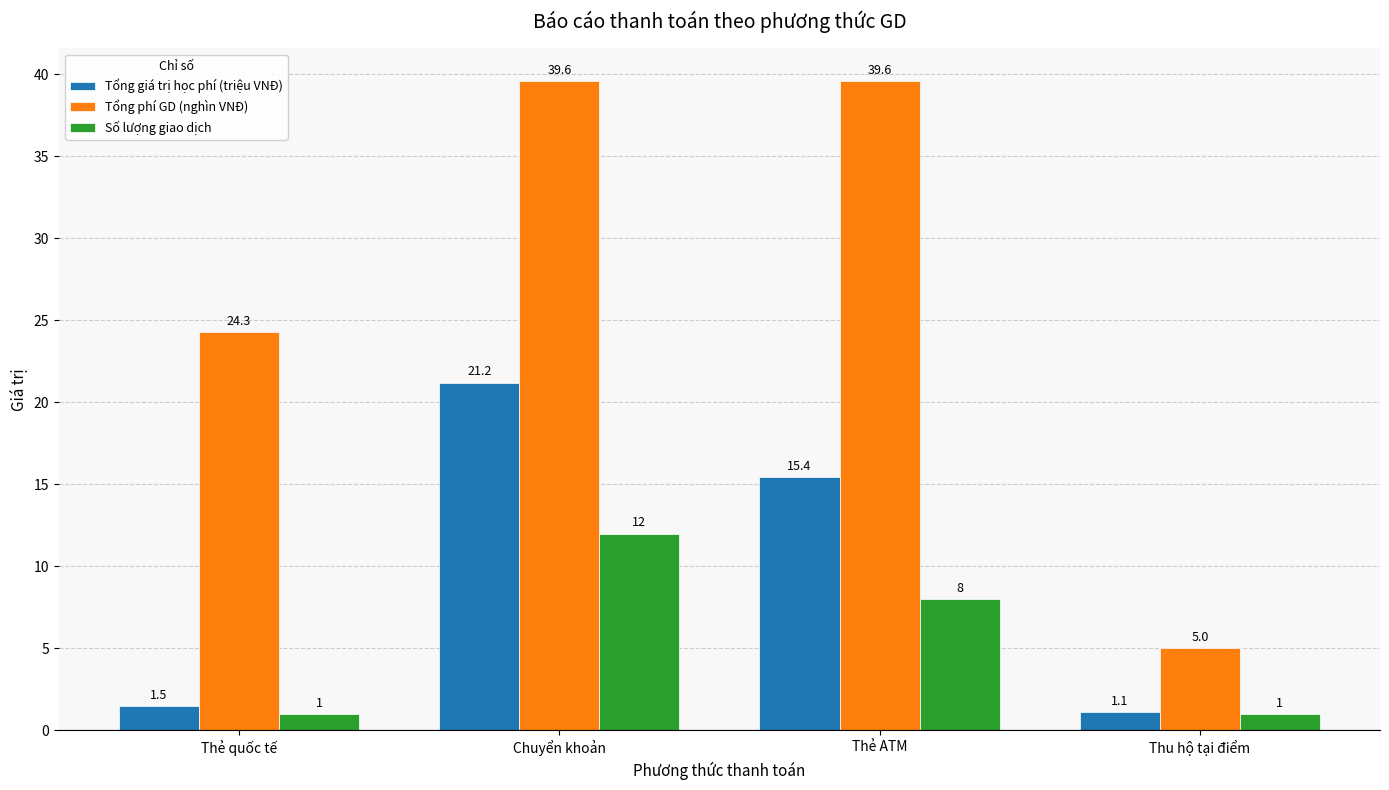

Rank the series at Chuyển khoản from lowest to highest value.

Số lượng giao dịch, Tổng giá trị học phí (triệu VNĐ), Tổng phí GD (nghìn VNĐ)